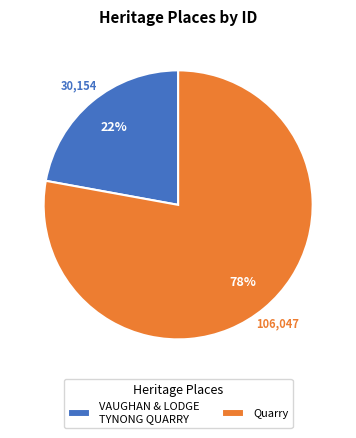

Between Quarry and VAUGHAN & LODGE TYNONG QUARRY, which is larger?

Quarry